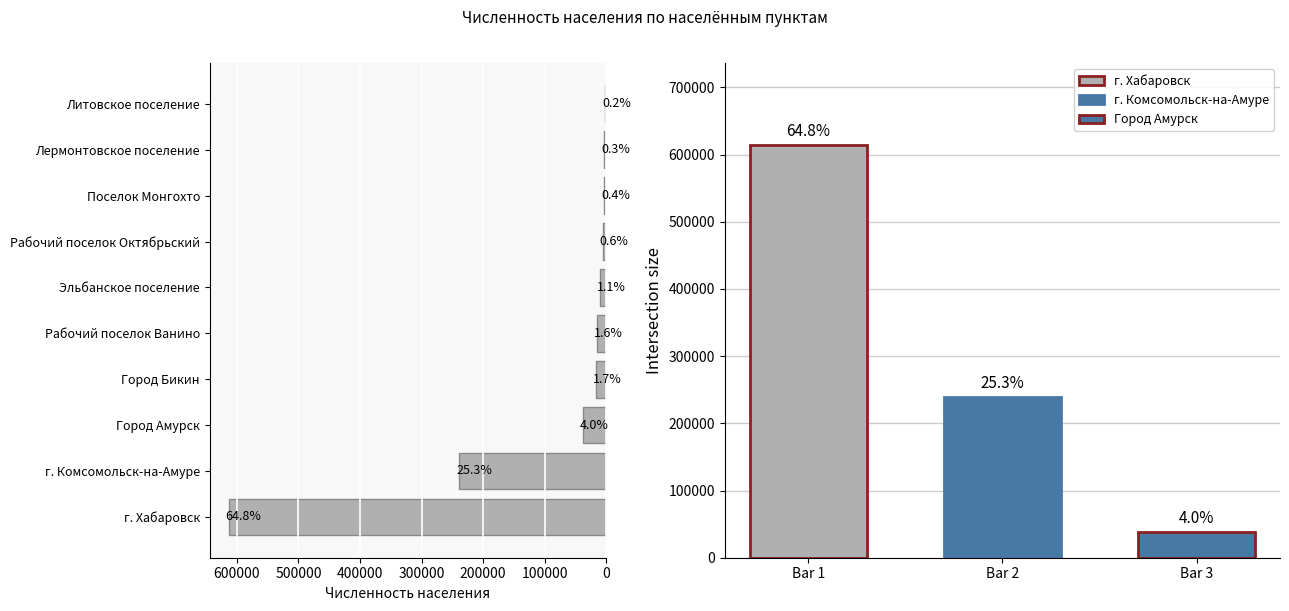

Reading left to right, what are all the values shown in this chart?

613493	239048	38149	15914	15033	10479	5471	3694	3281	1805